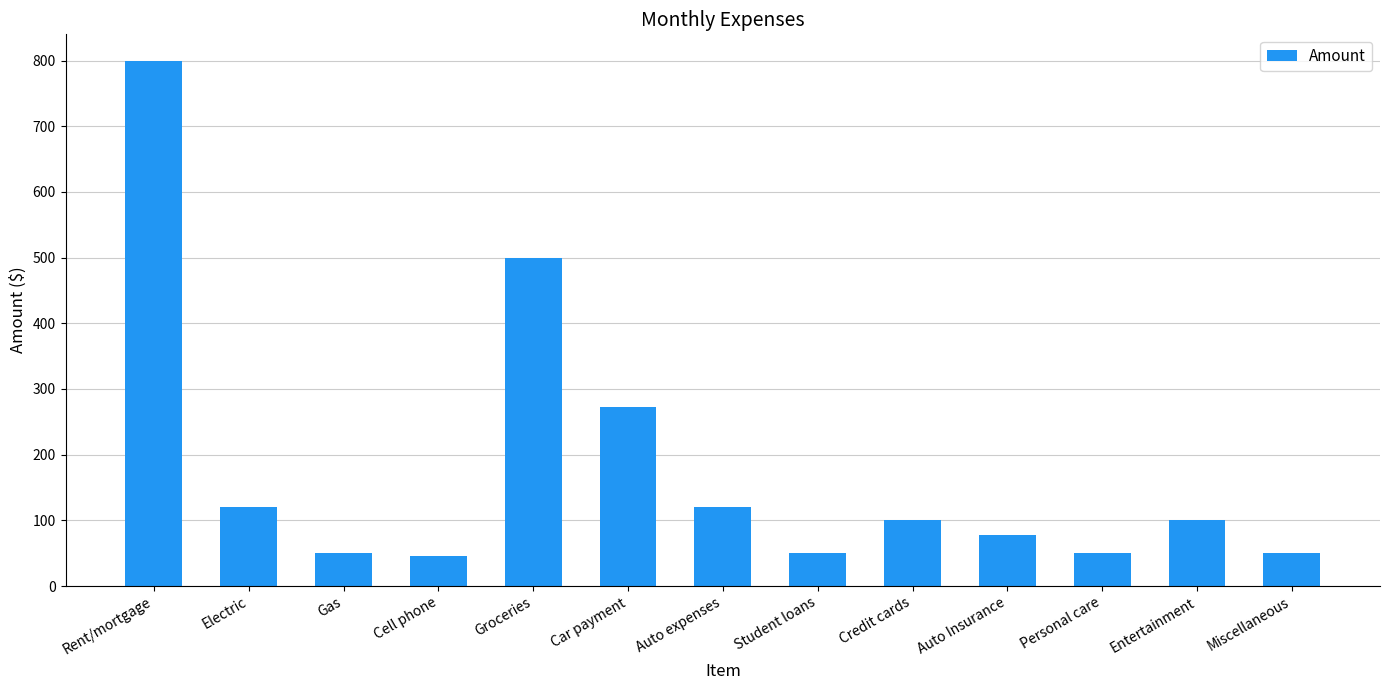

How many distinct data groups are displayed?

1